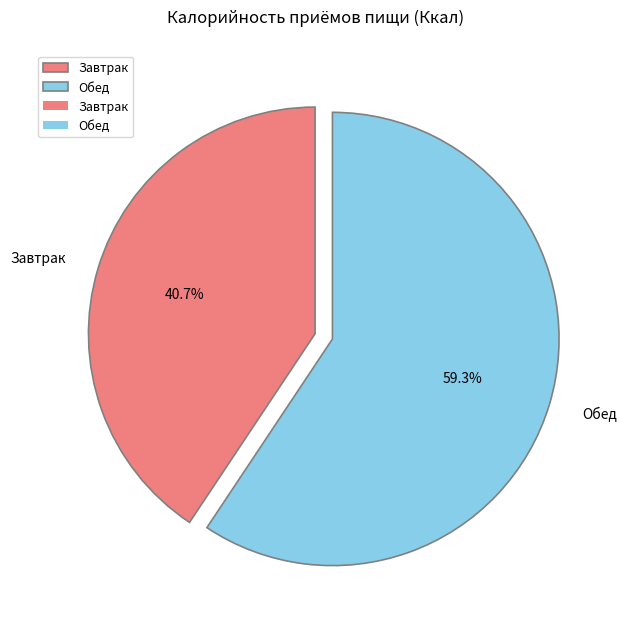

What portion of the pie excludes Завтрак?

59.3%